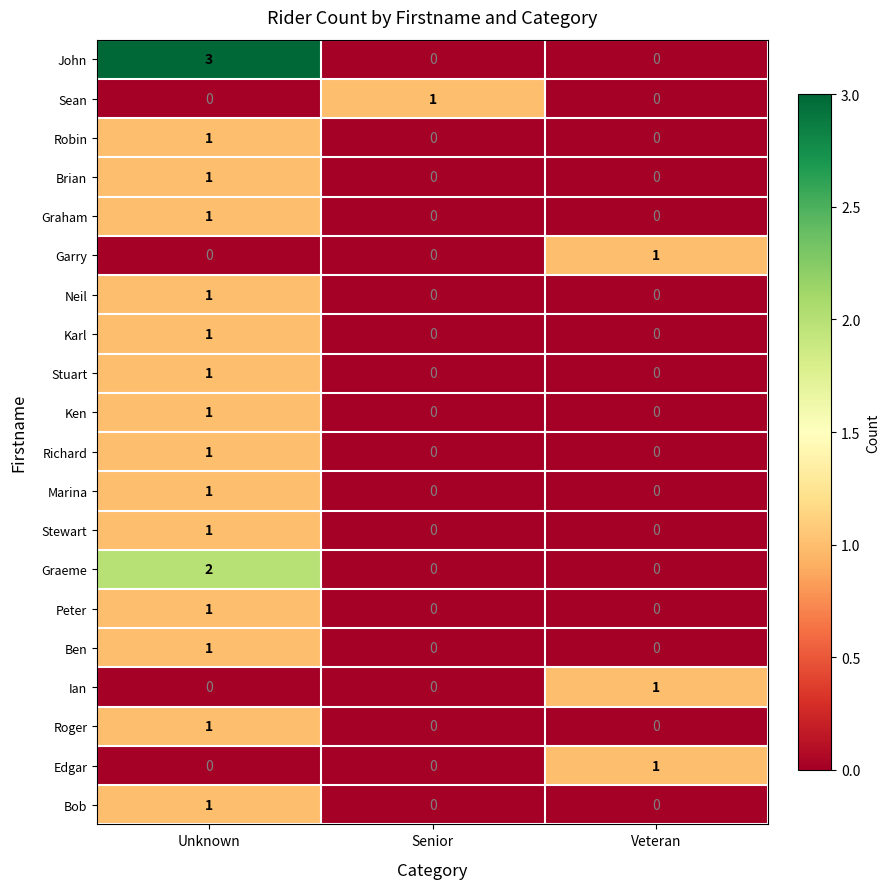

Which series has the largest total across all categories?

John